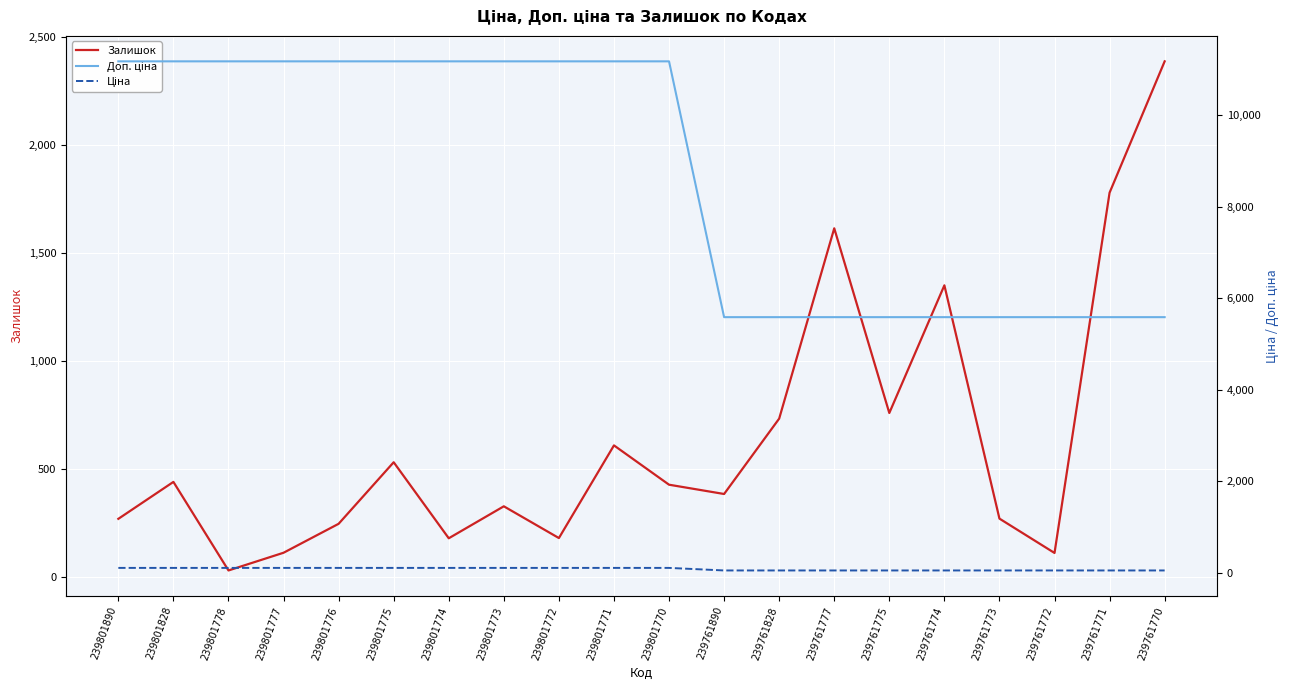

How many values in the Ціна series are below 111?

9